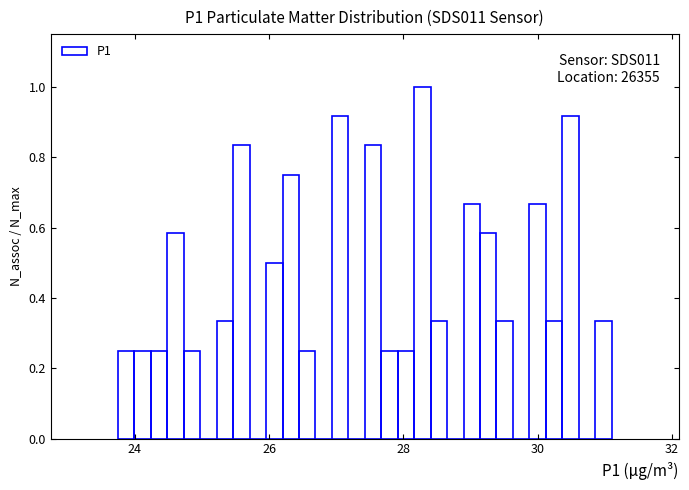

Read against the x-axis, roughly where is the centre of the tallest bar?

28.2